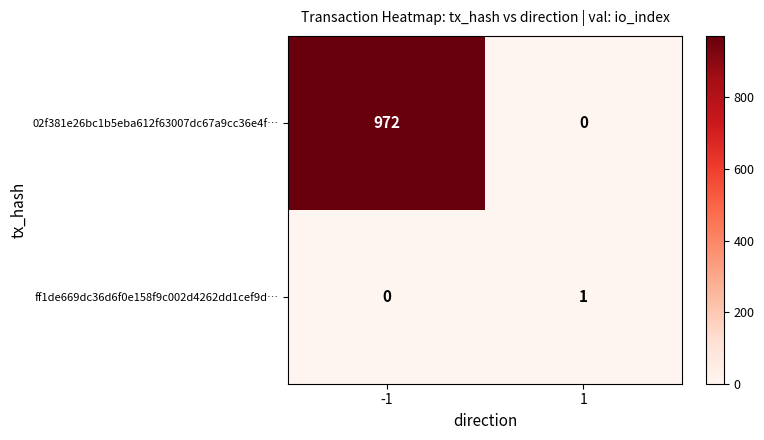

The value of ff1de669dc36d6f0e158f9c002d4262dd1cef9d… at -1 is 1. True or false?

False